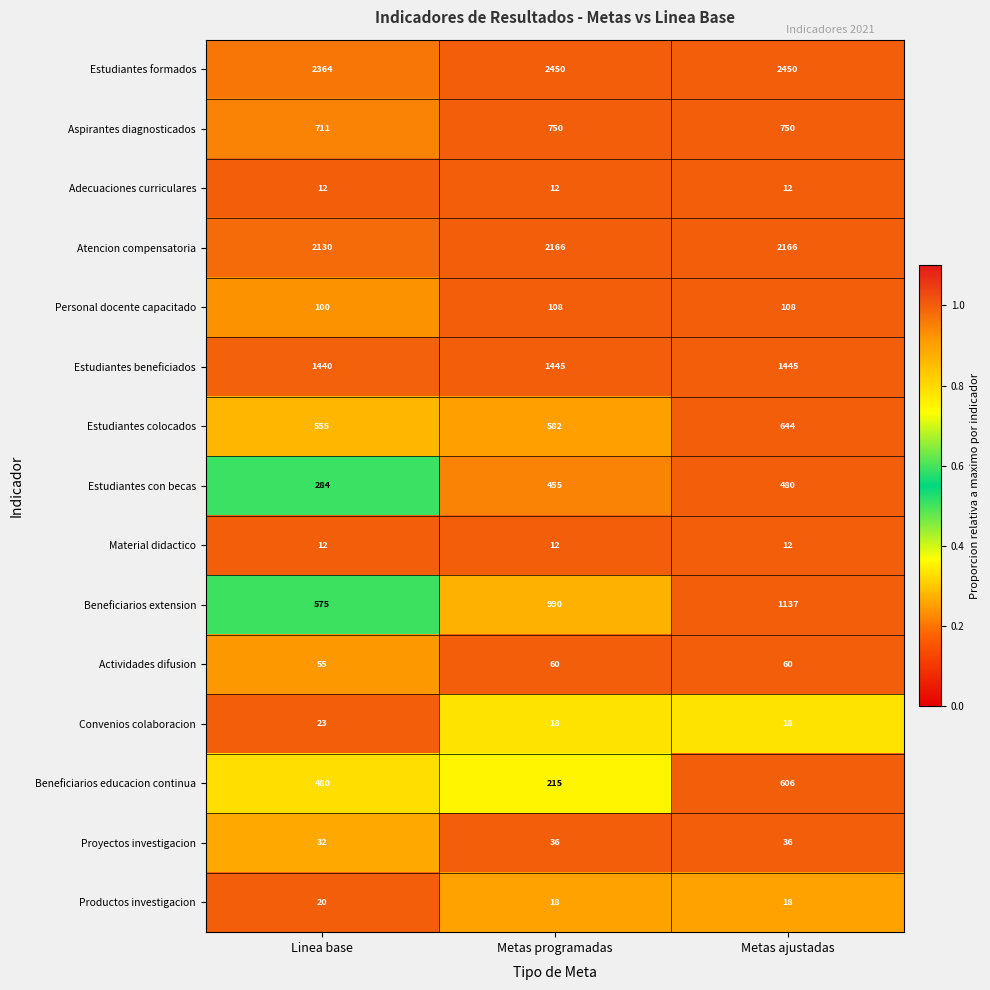

The Proyectos investigacion series shows 56 at Linea base. True or false?

False